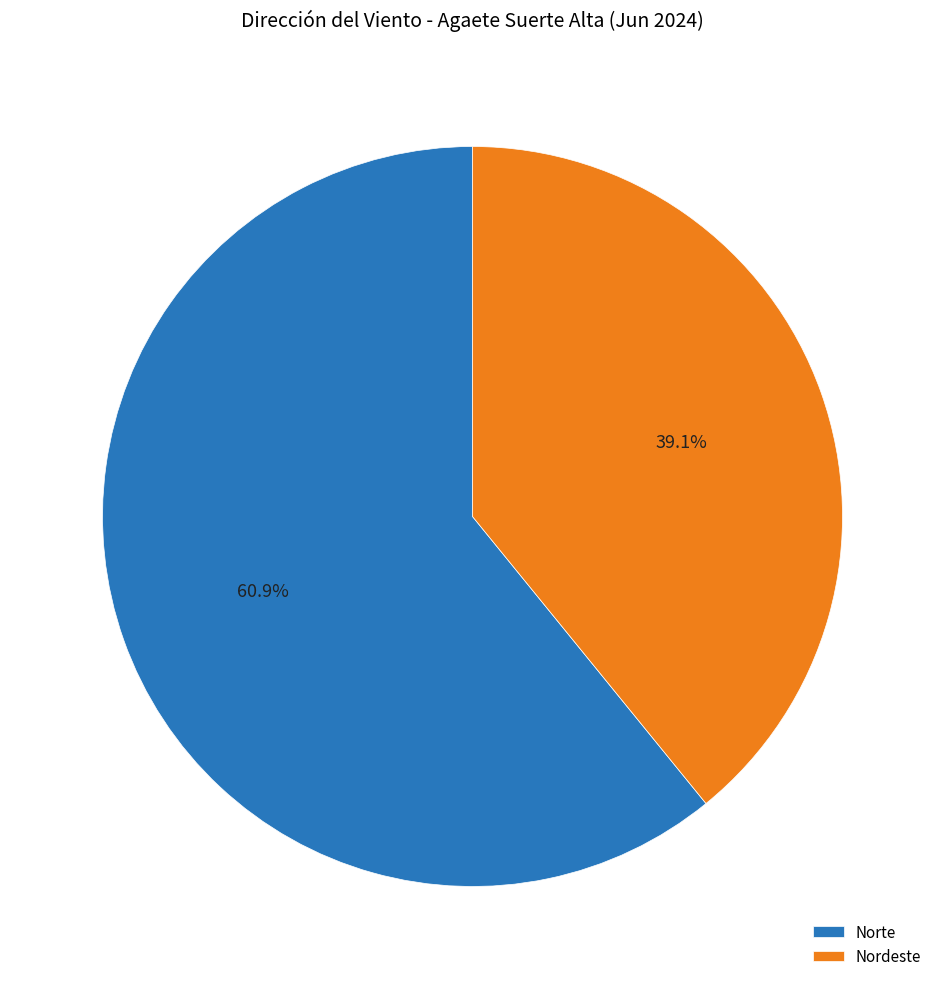

Is Nordeste the majority of the pie?

No